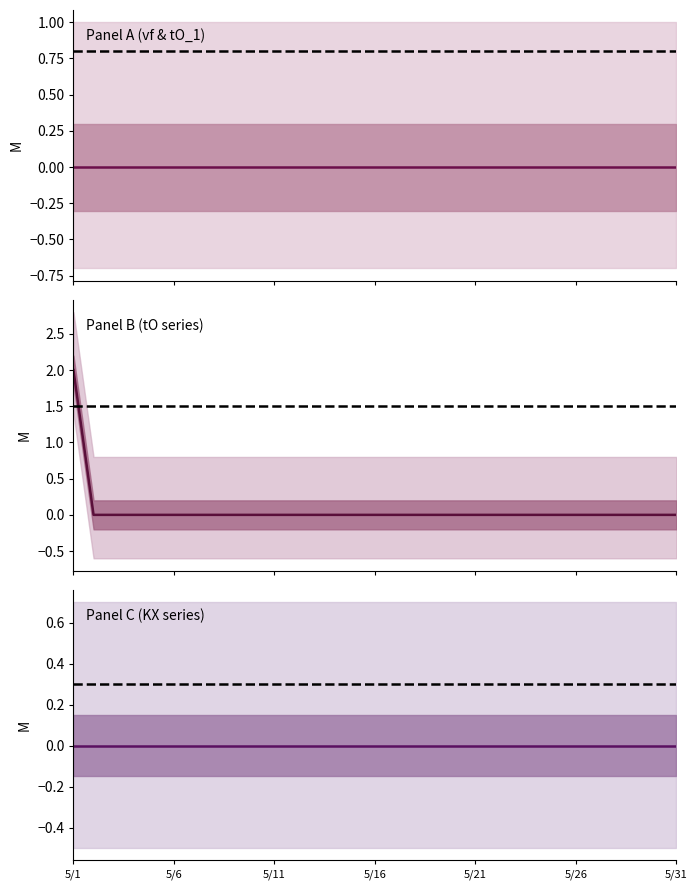

How many tO_2 values are between 0 and 1?

30